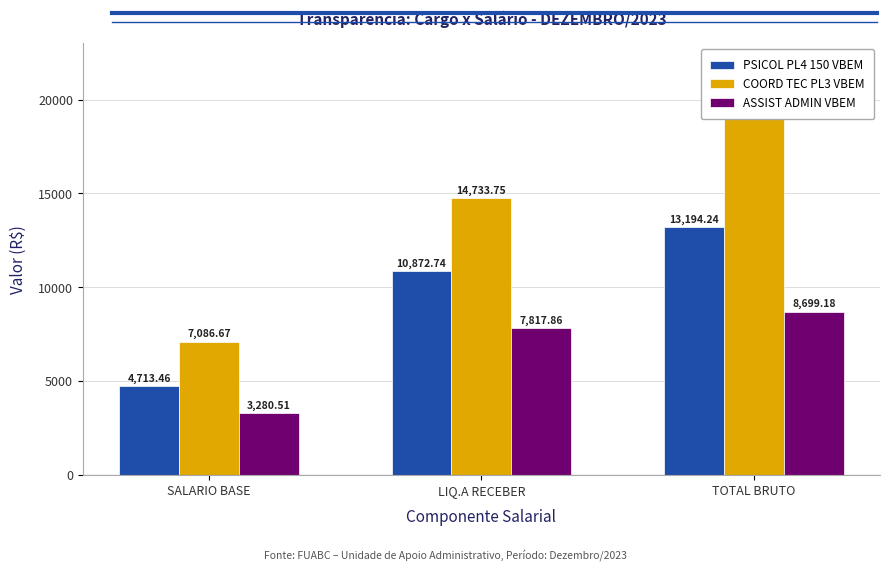

Reading right to left, extract all data points from this chart.

PSICOL PL4 150 VBEM: 13194.2	10872.7	4713.5
COORD TEC PL3 VBEM: 19487.5	14733.8	7086.7
ASSIST ADMIN VBEM: 8699.2	7817.9	3280.5